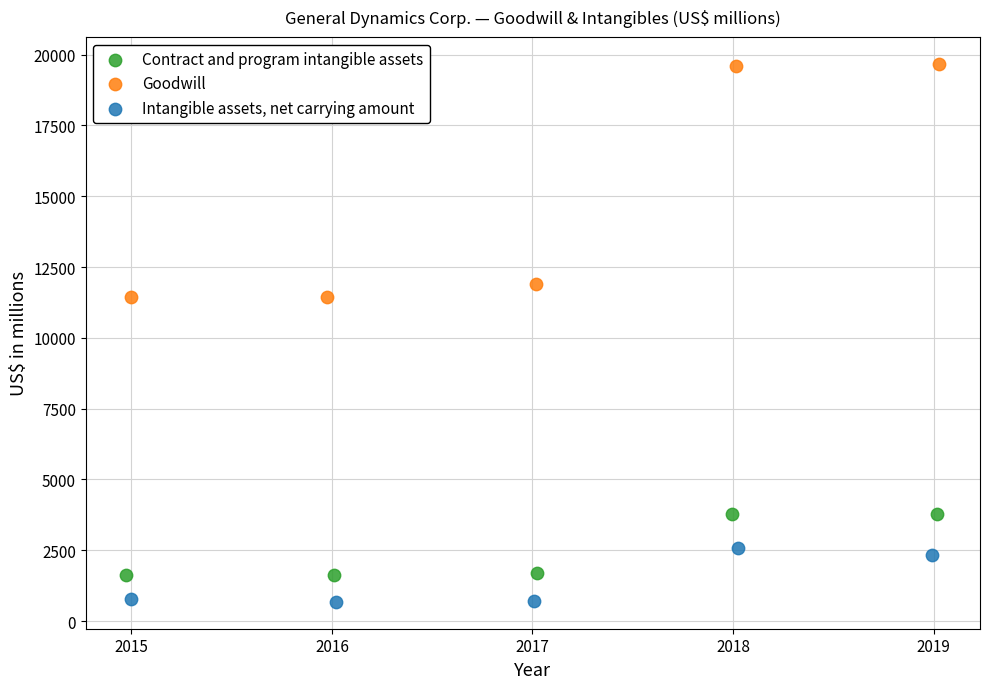

What are all the series names shown in the legend?

Contract and program intangible assets, Goodwill, Intangible assets, net carrying amount